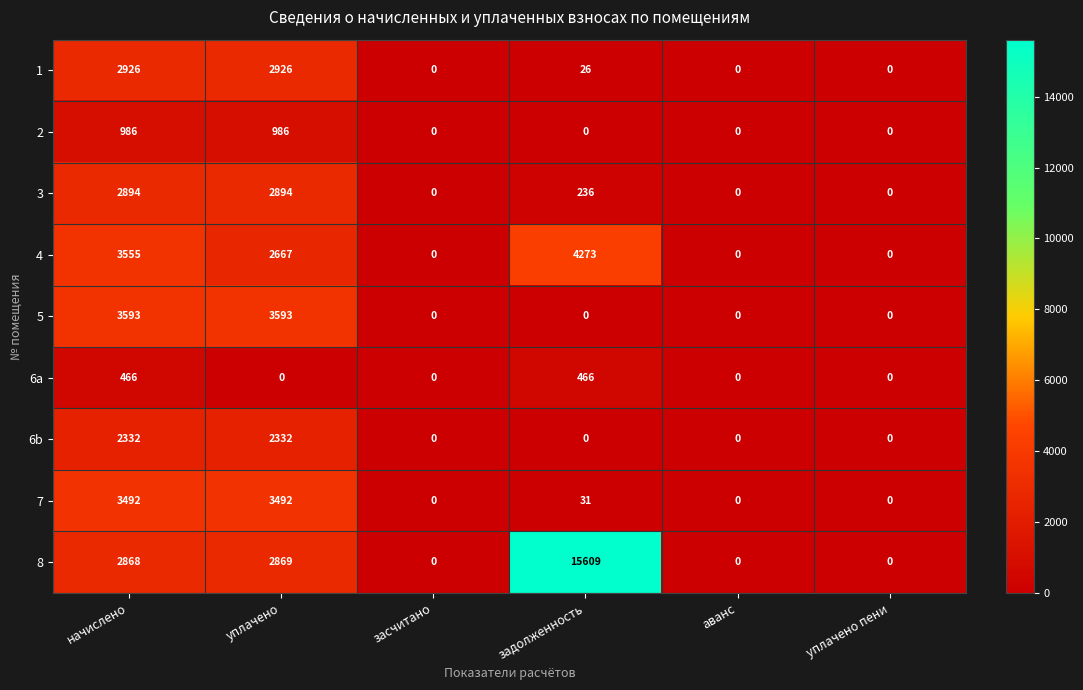

Rank the series by their maximum value, from lowest to highest.

6a, 2, 6b, 3, 1, 7, 5, 4, 8